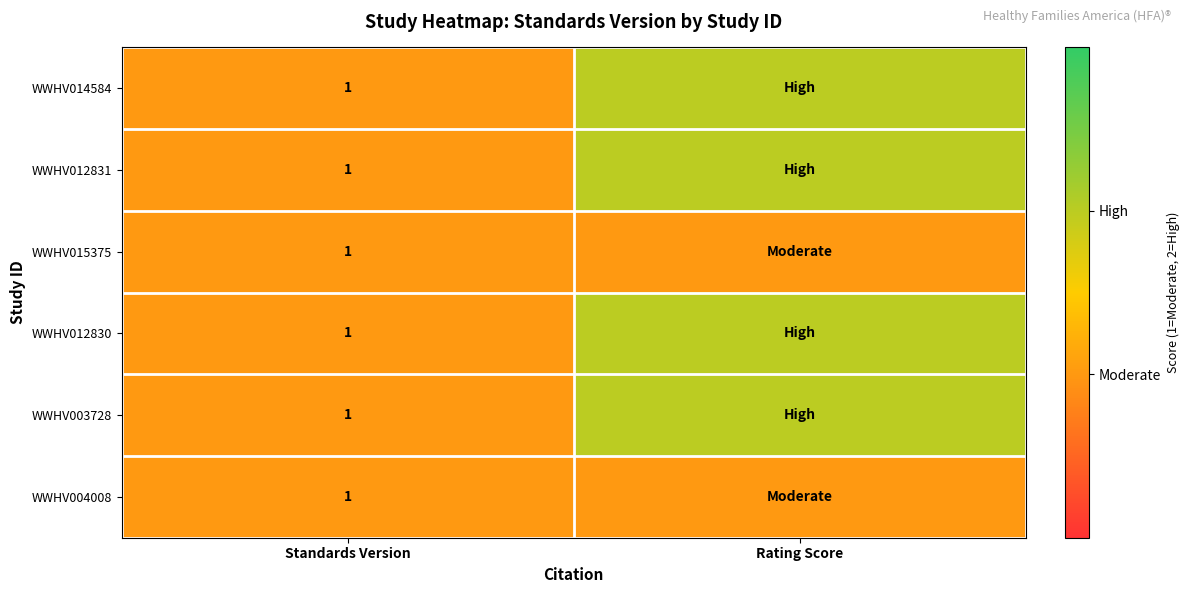

The WWHV014584 series shows 2 at Standards Version. True or false?

False